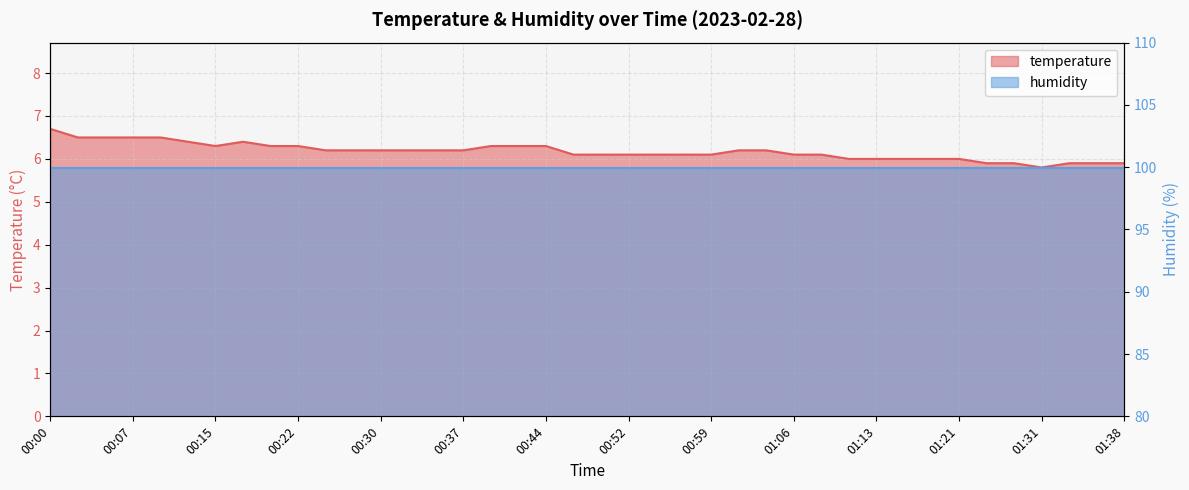

Count the values in the range 6 to 7.

34